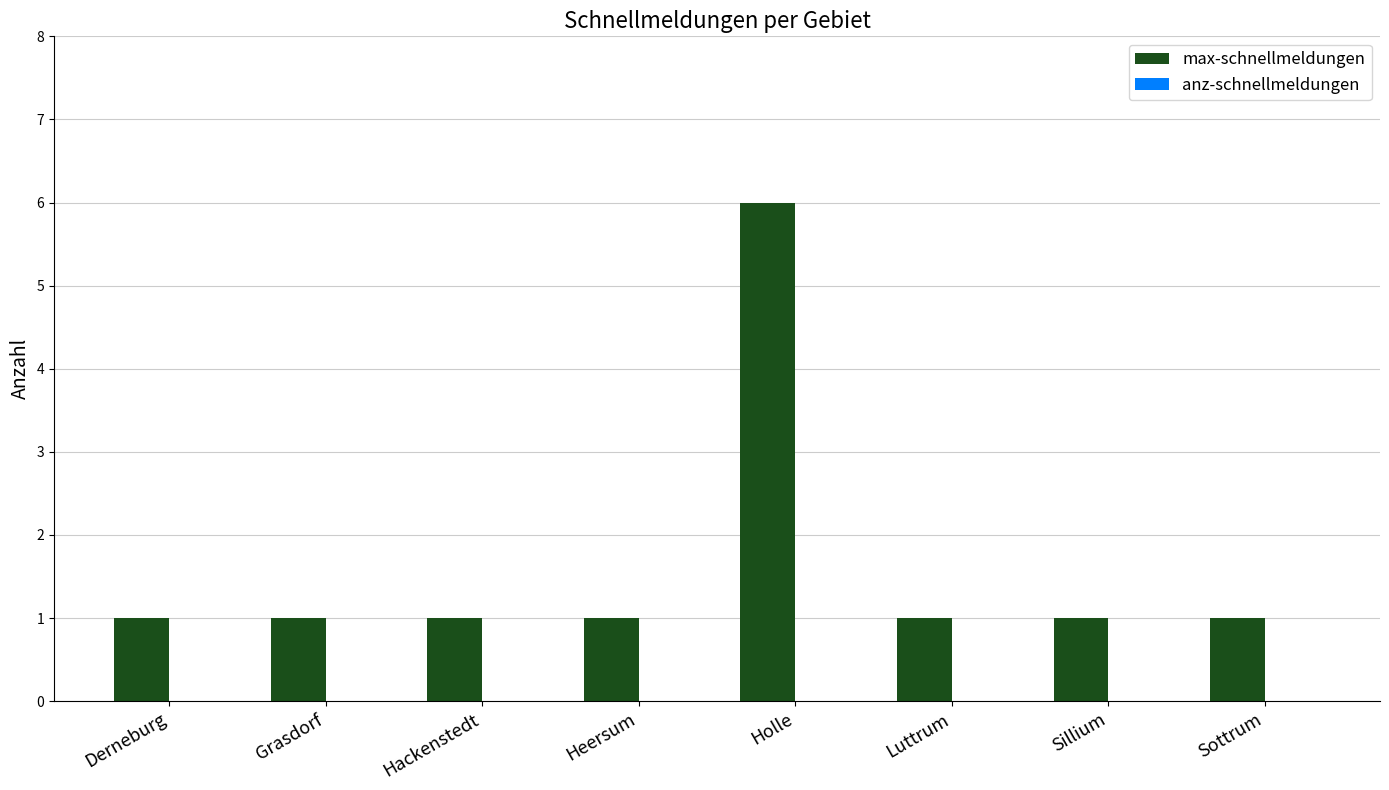

How many series are shown in this chart?

1